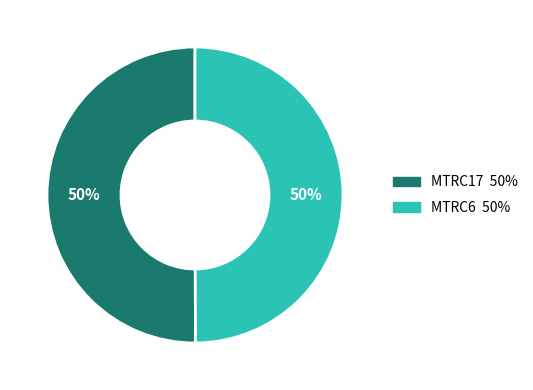

Is it true that MTRC17 is 50% of the pie?

True